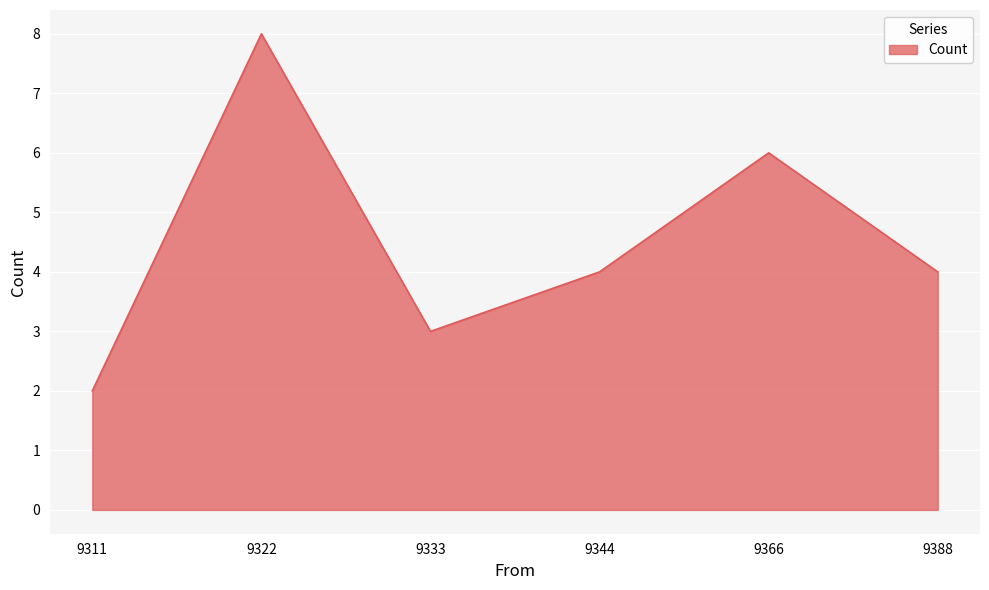

Count the number of categories in the chart.

6